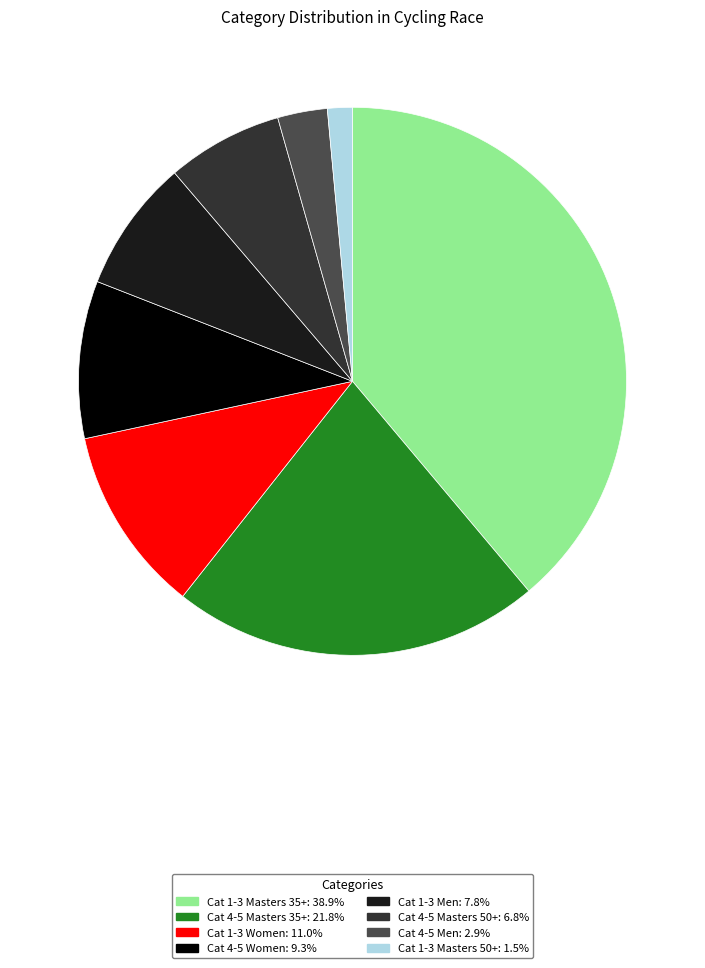

Is there any slice that represents more than half of the pie?

No